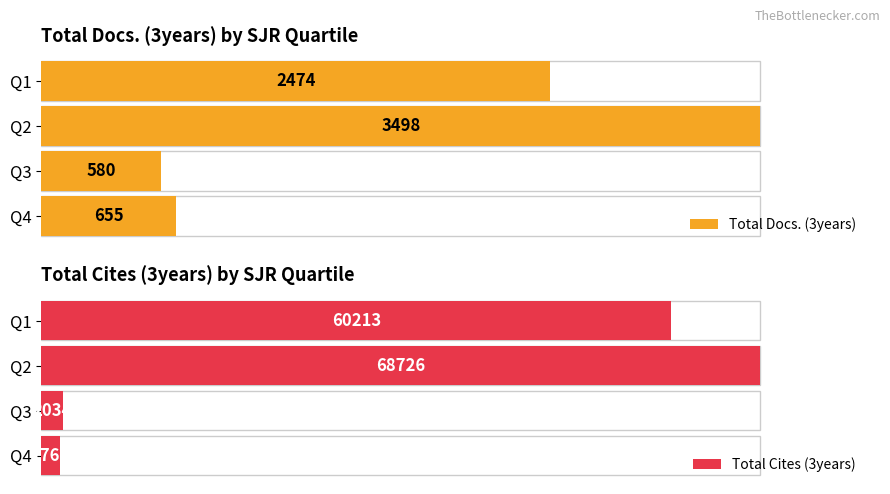

Is the value of Total Cites (3years) at Q1 greater than the value of Total Docs. (3years) at Q4?

Yes